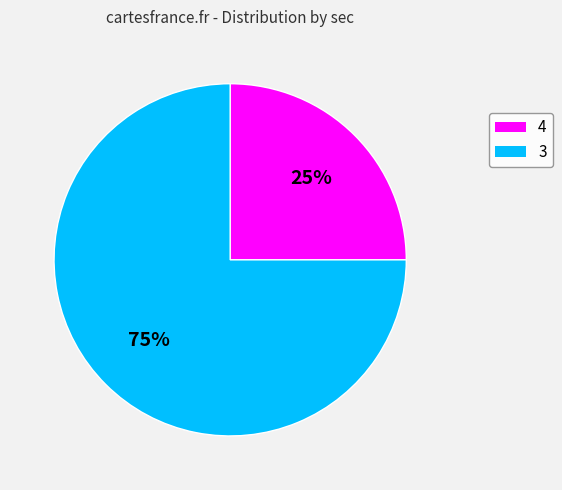

To the nearest percent, what is the difference between the 4 and 3 slice percentages?

50%